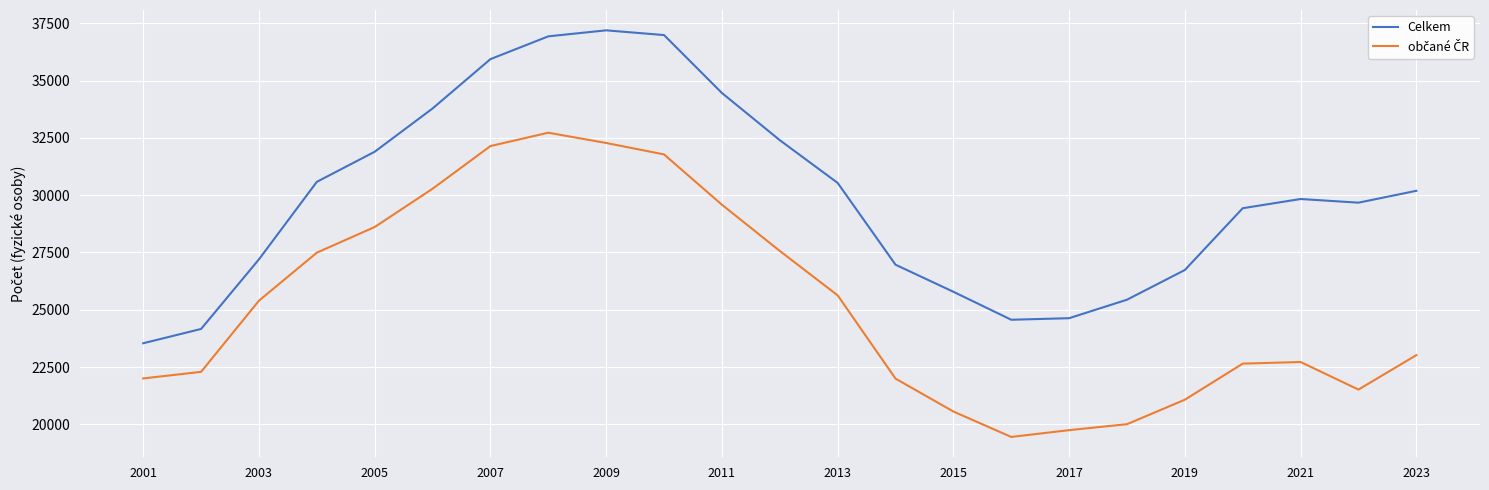

Which series has the largest total across all categories?

Celkem